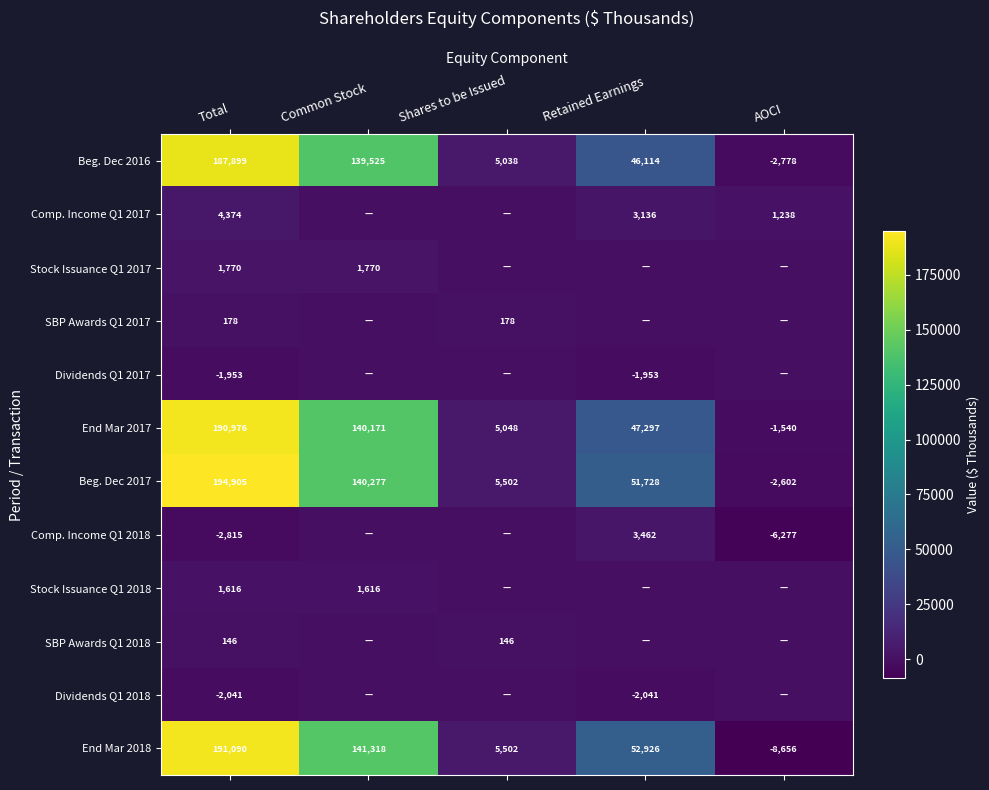

Is the value of End Mar 2017 at Shares to be Issued greater than the value of Beg. Dec 2016 at Total?

No